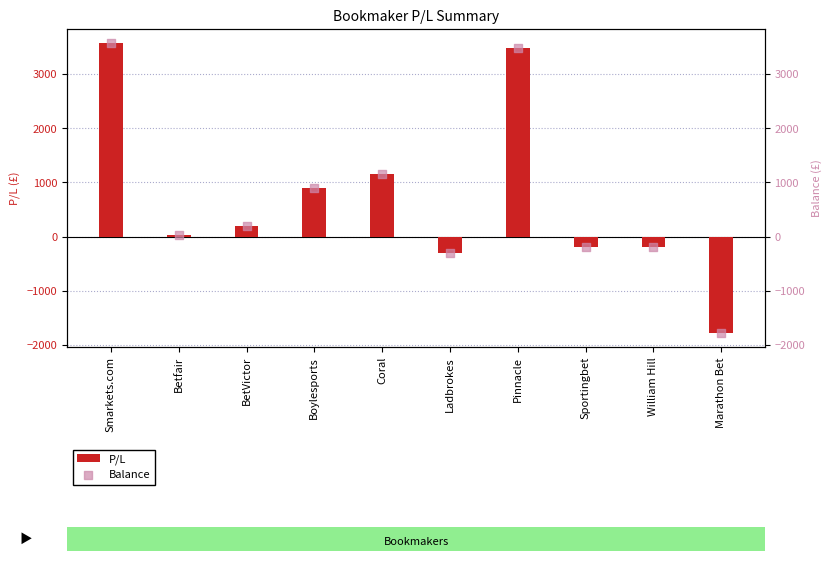

Which series contains the highest Y value?

P/L